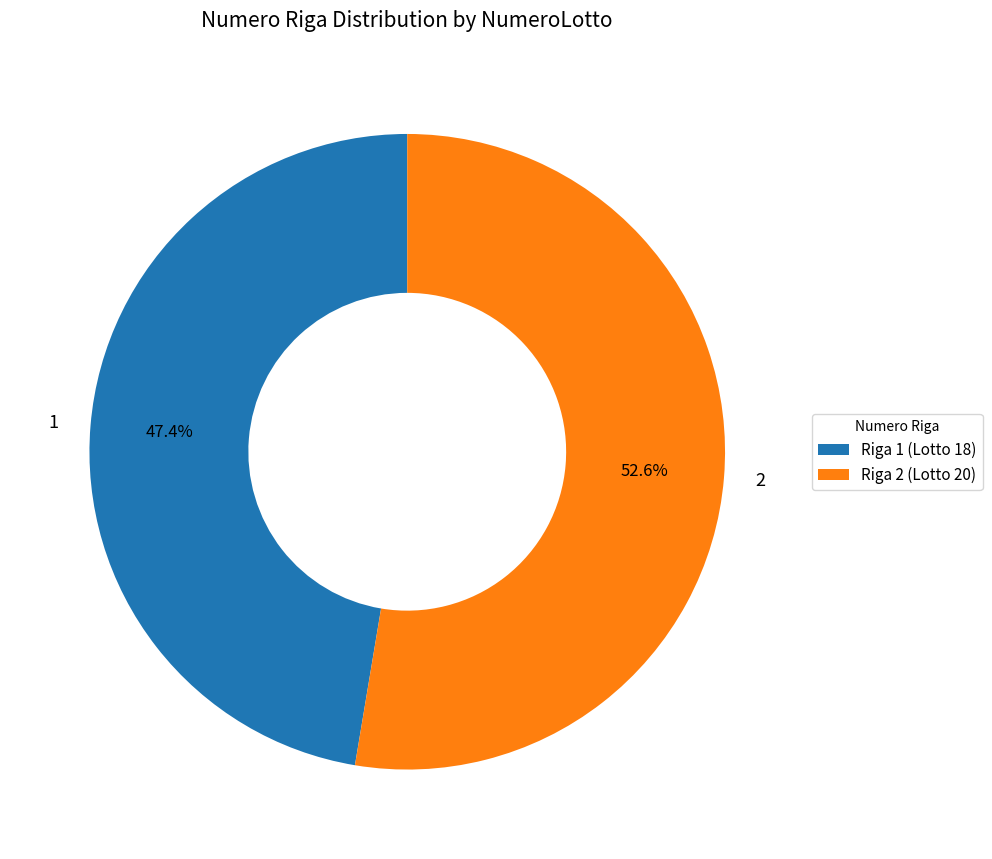

How many slices are in this pie chart?

2